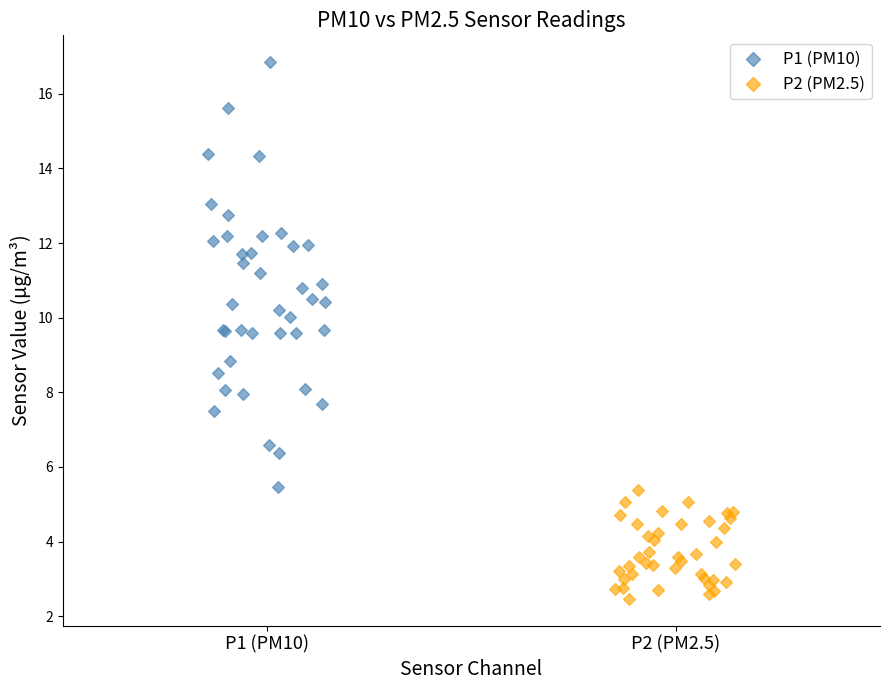

Which series has the widest spread of Y values?

P1 (PM10)